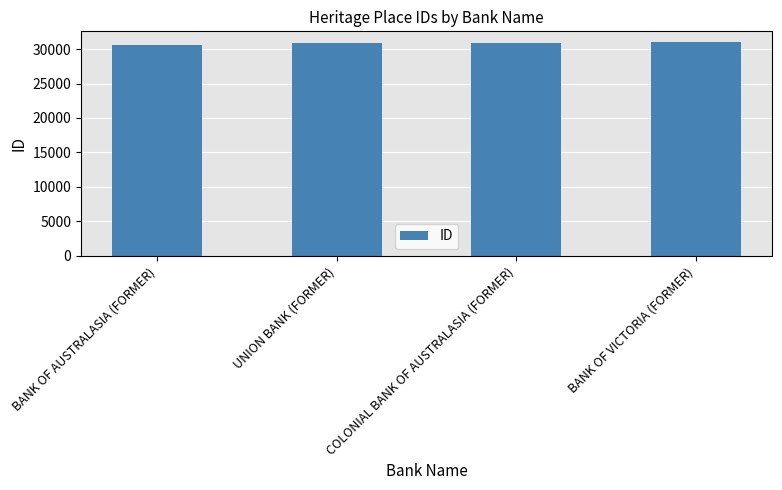

The chart shows a value of 30575 at BANK OF AUSTRALASIA (FORMER). True or false?

True